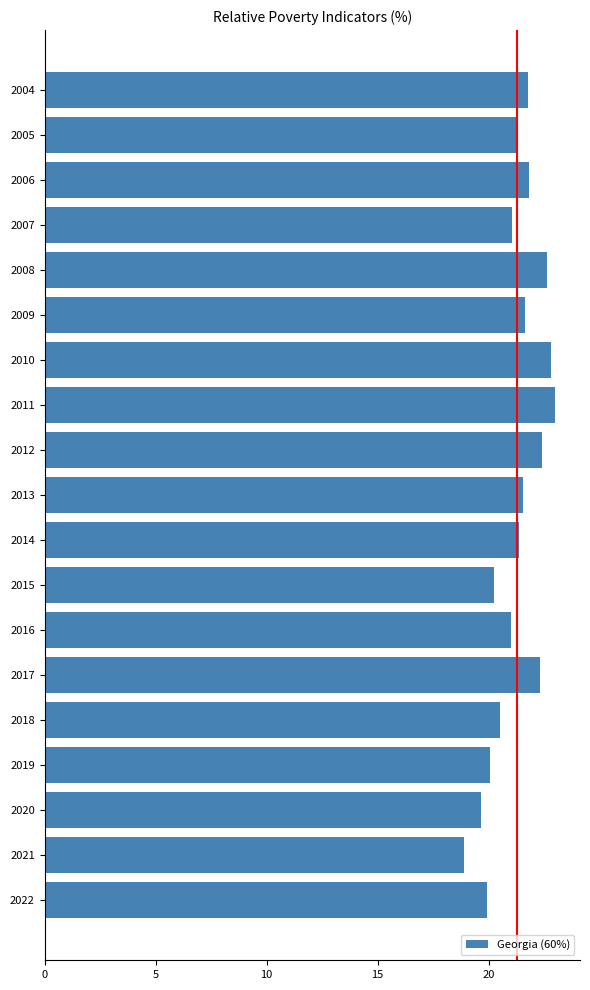

What is the minimum value shown in the chart?

18.9